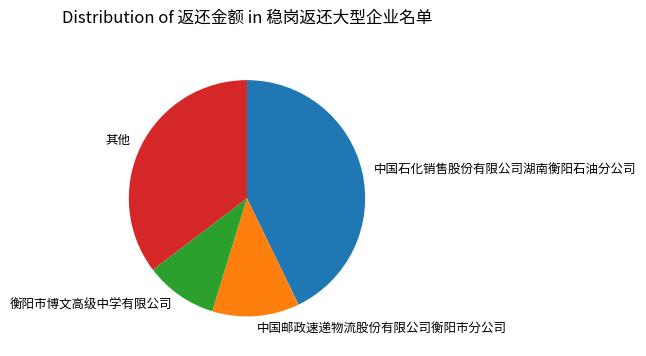

Combined, do 中国邮政速递物流股份有限公司衡阳市分公司 and 中国石化销售股份有限公司湖南衡阳石油分公司 account for over 50%?

Yes